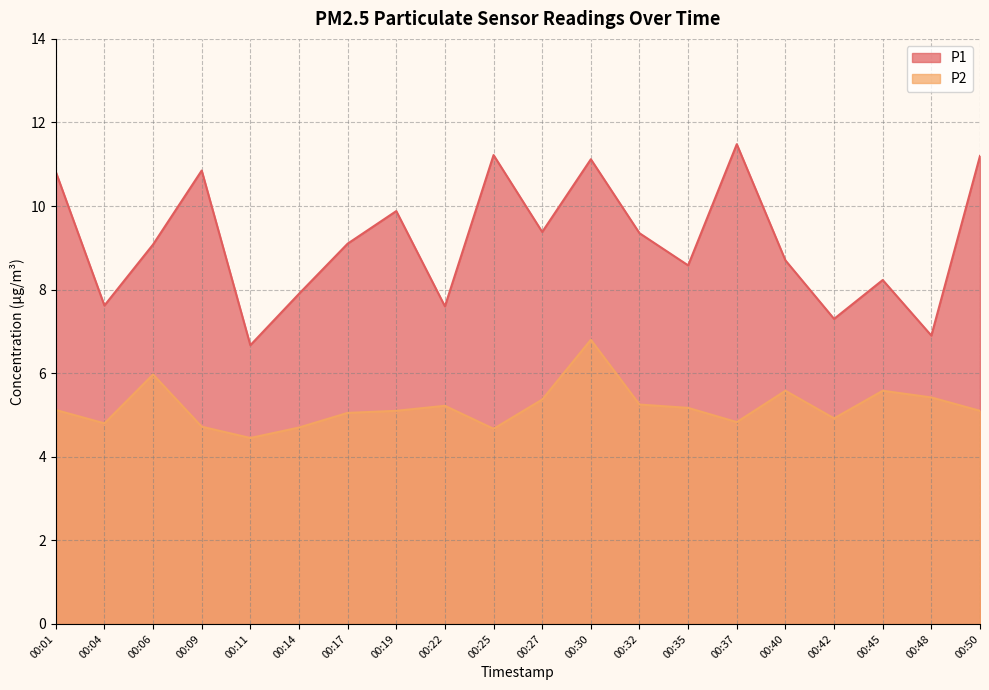

Which category has the lowest value in the P1 series?

00:11